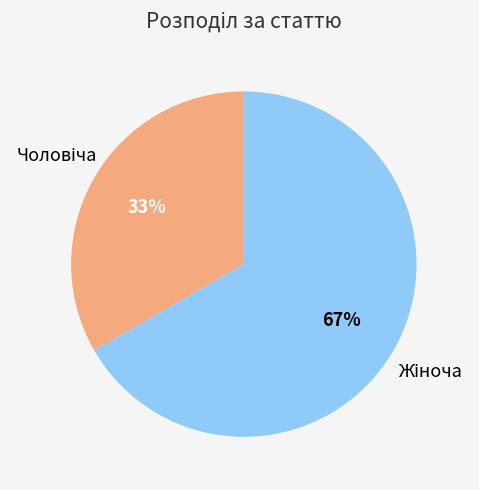

Is there any slice that represents more than half of the pie?

Yes